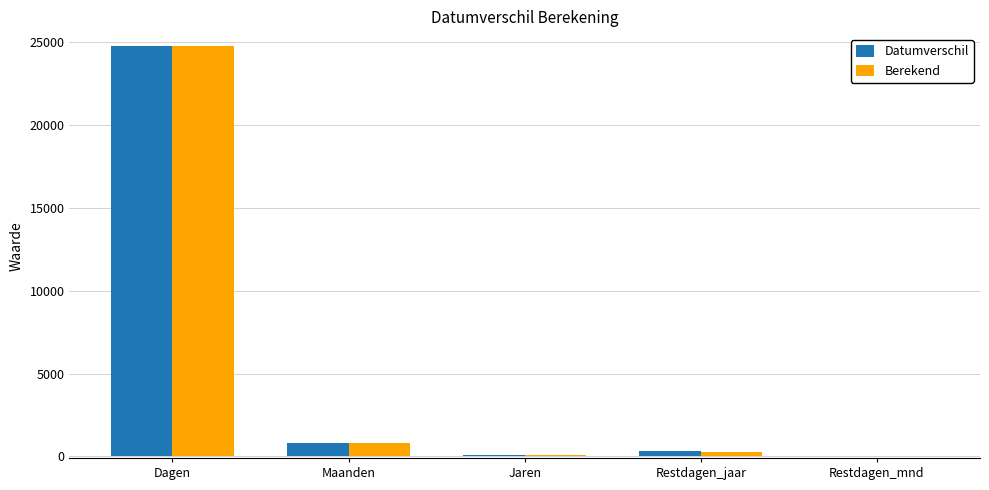

True or false: Datumverschil has a value of 24762 at Dagen.

True